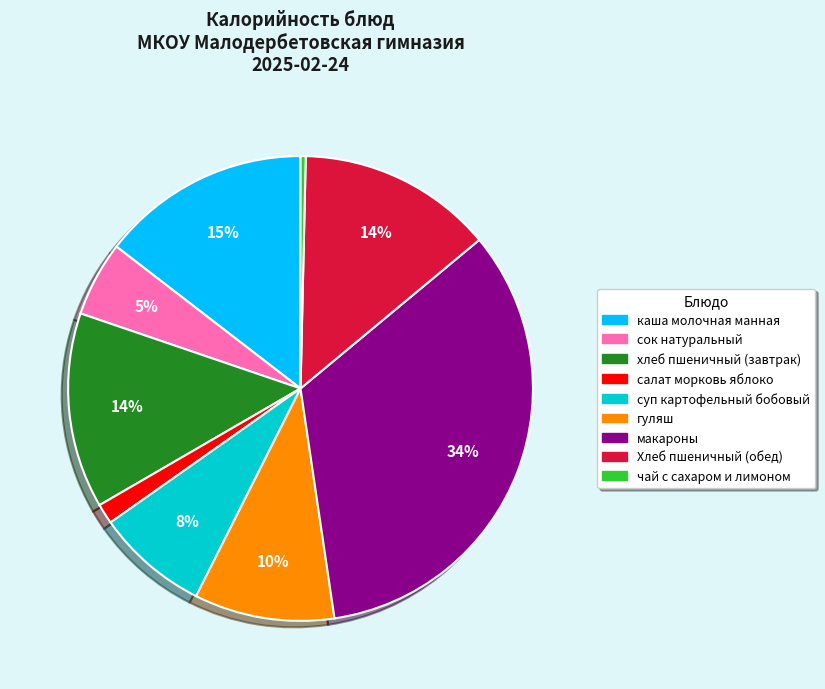

Combined, do макароны and сок натуральный account for over 50%?

No